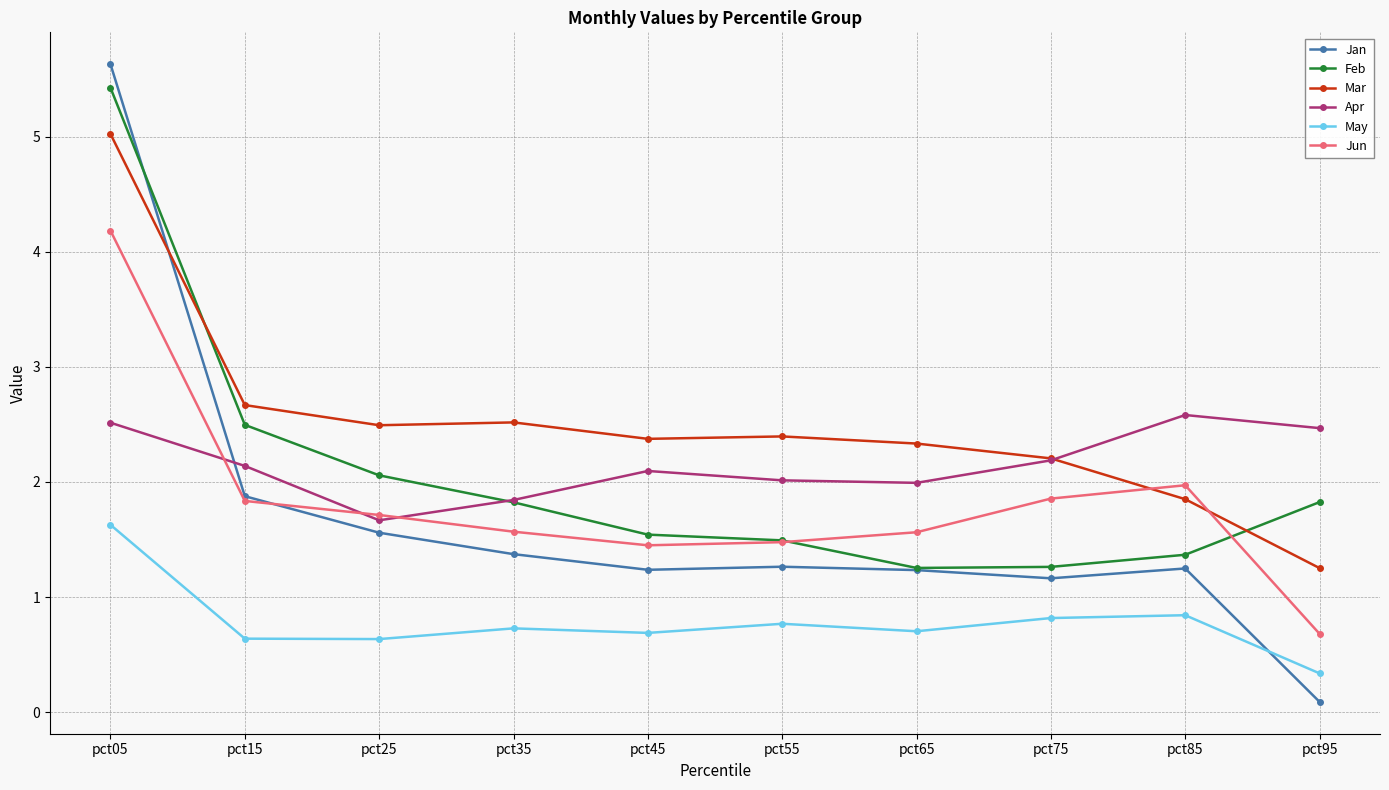

Is it true that Feb equals 1.8 at pct75?

False